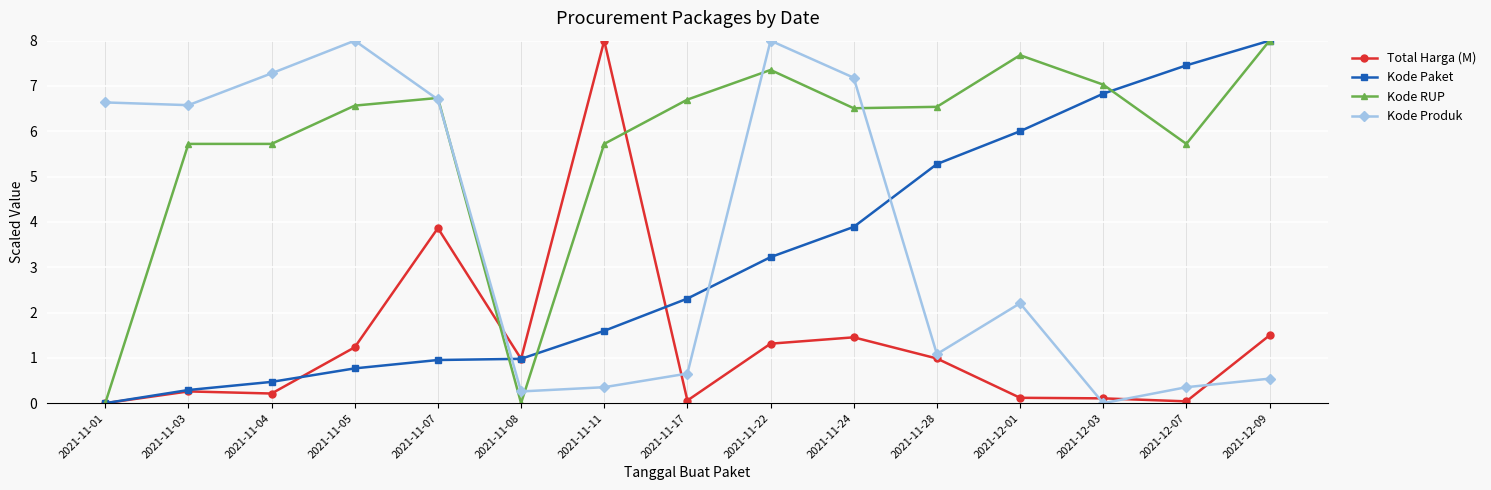

True or false: Kode Produk has more than 0 points higher than both neighbors.

True